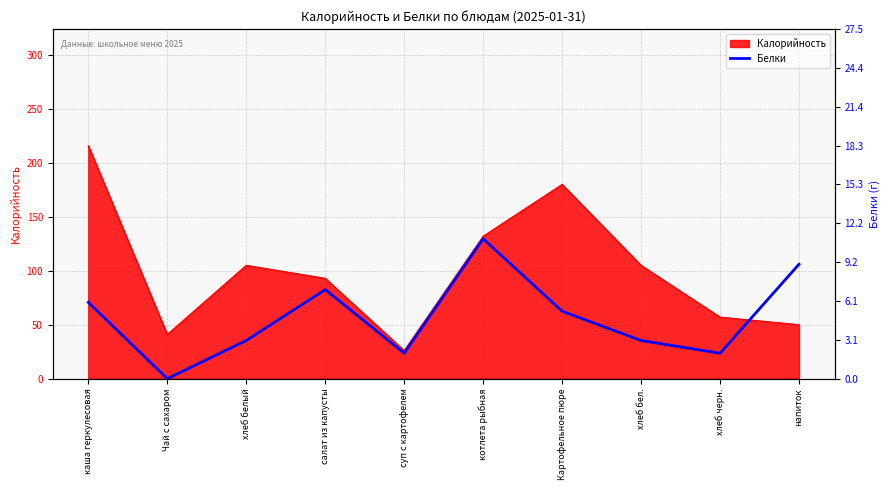

Is it true that Калорийность equals 216 at каша геркулесовая?

True